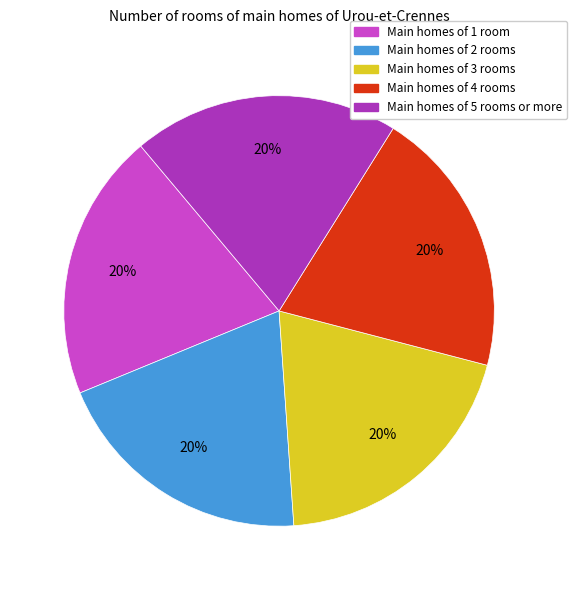

Does any single category account for the majority?

No